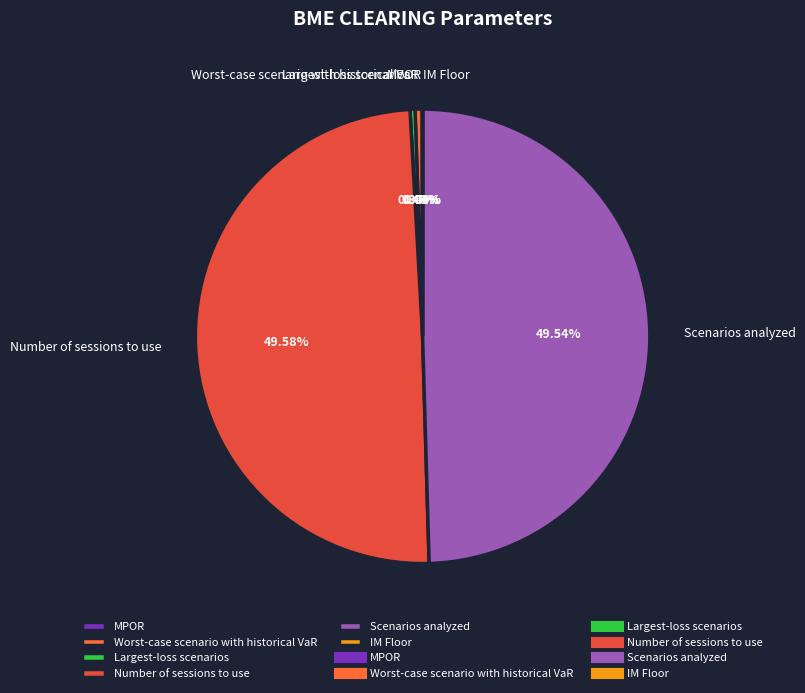

Is Largest-loss scenarios the majority of the pie?

No